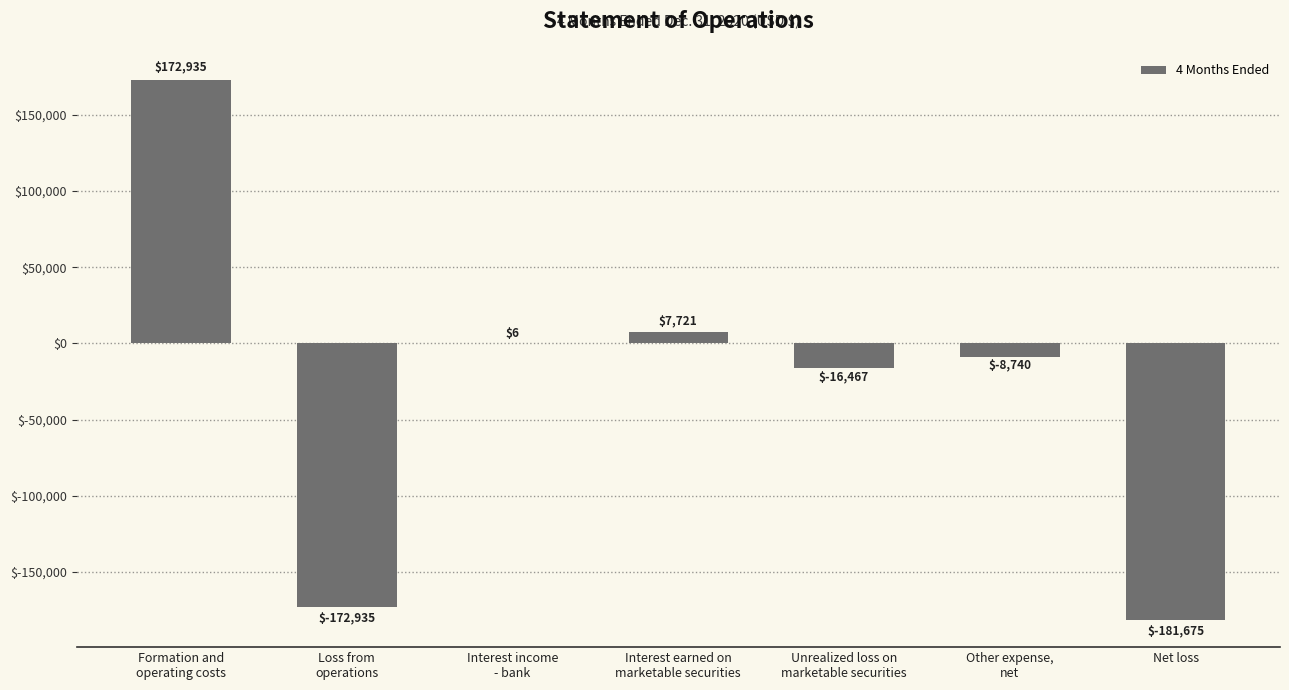

What is the greatest value displayed?

172935